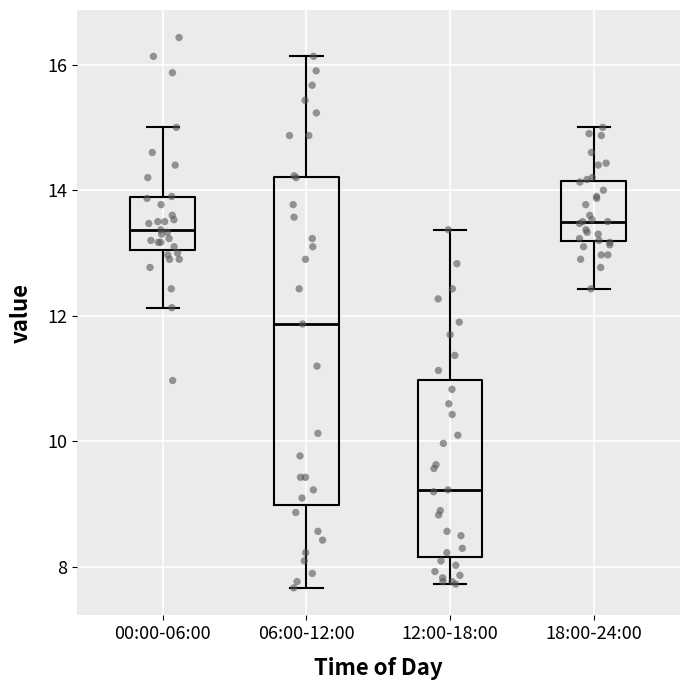

Where does the upper whisker of the box for 12:00-18:00 end on the y-axis? The values are not printed on the chart, so give them approximately, as read against the axis.

13.4